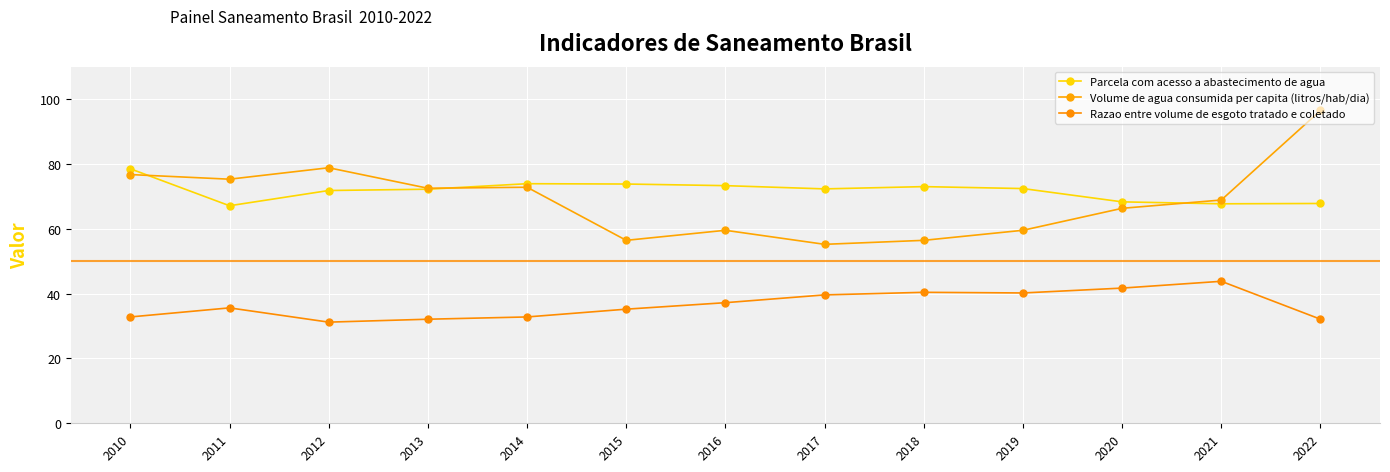

At which category is the sum across all series the highest?

2022